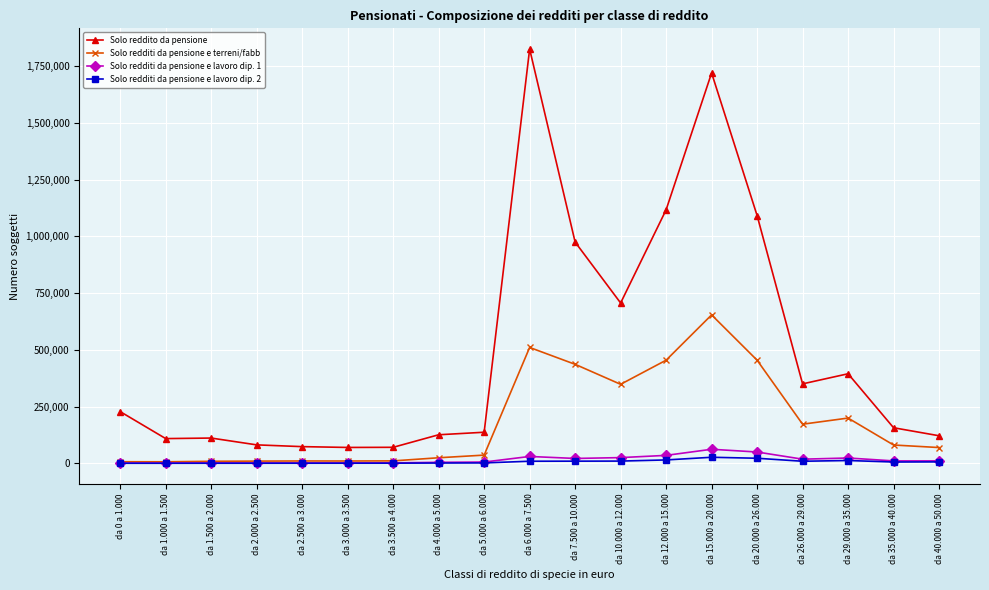

At which category is the sum across all series the highest?

da 15.000 a 20.000